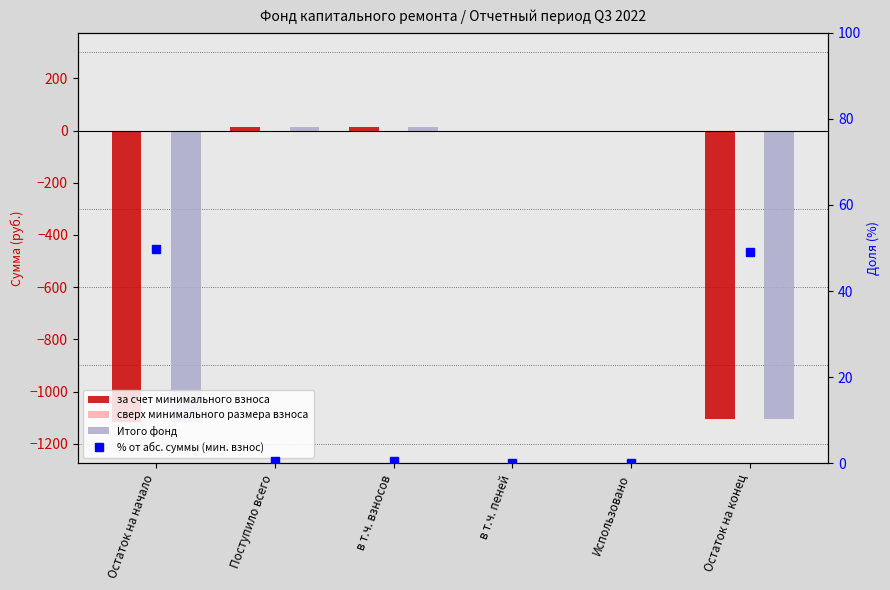

Is it true that % от абс. суммы (мин. взнос) equals -27.2 at в т.ч. пеней?

False